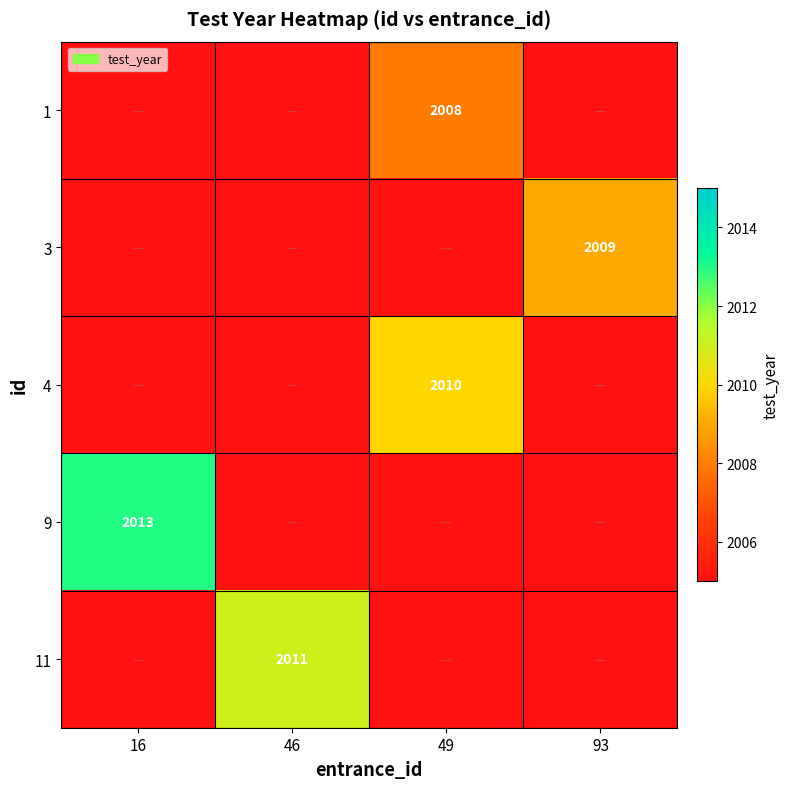

What is the total value across all series at 46?

10031